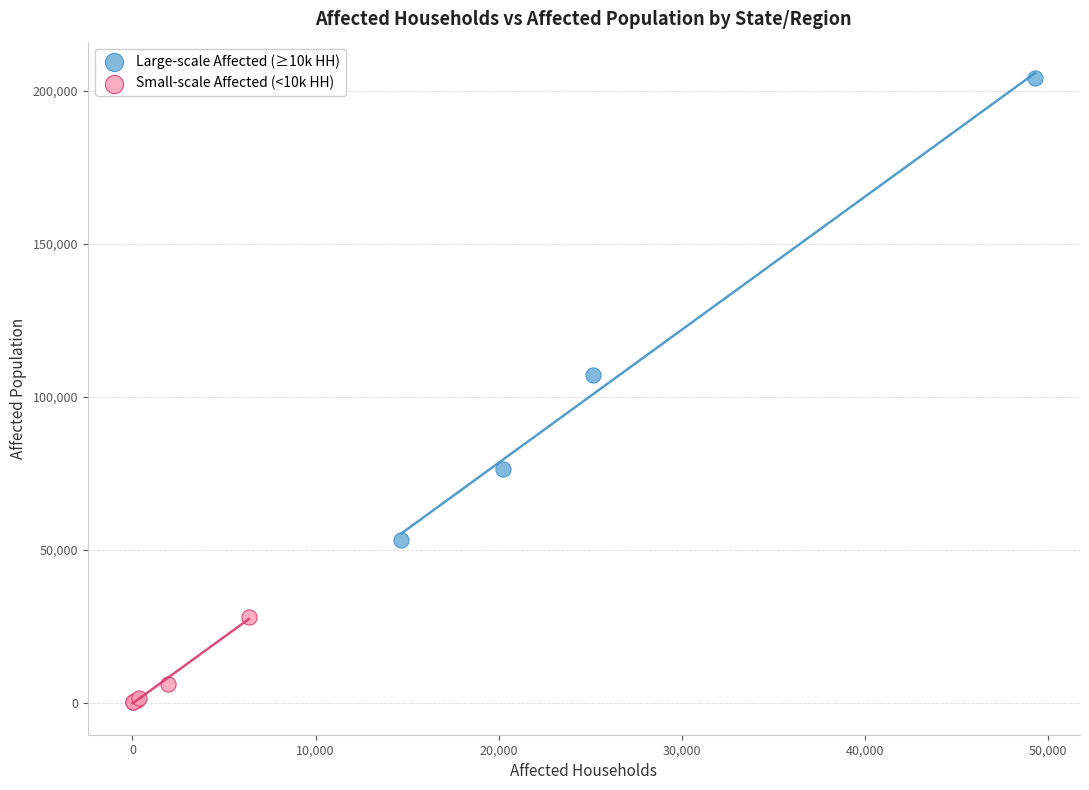

Which series contains the highest Y value?

Large-scale Affected (≥10k HH)